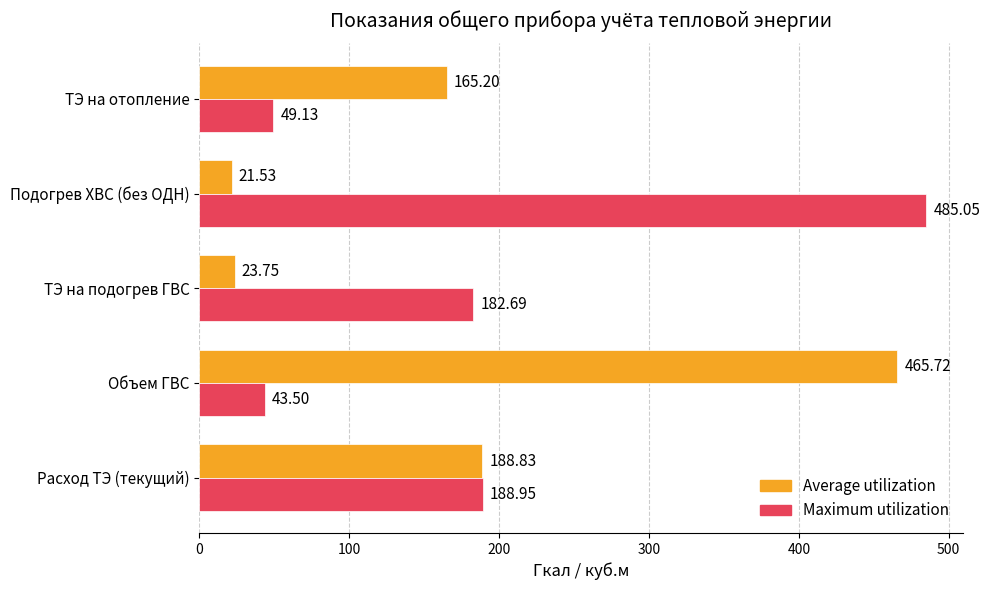

Which label corresponds to the smallest value in the chart?

Подогрев ХВС (без ОДН)